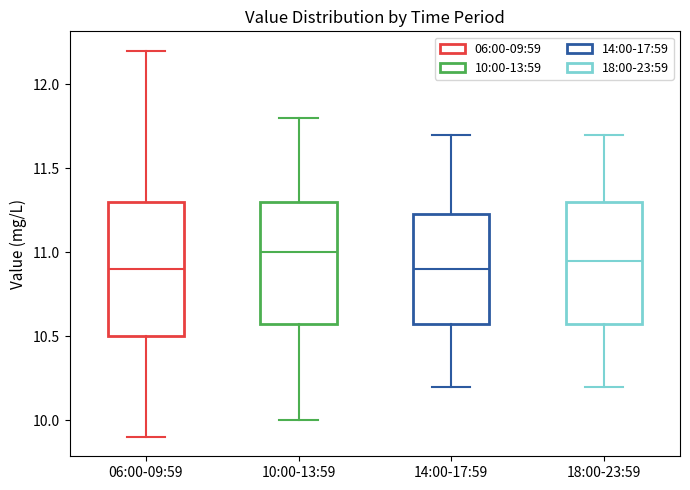

Where is the lower edge of the box for 18:00-23:59 on the y-axis? The values are not printed on the chart, so give them approximately, as read against the axis.

10.60